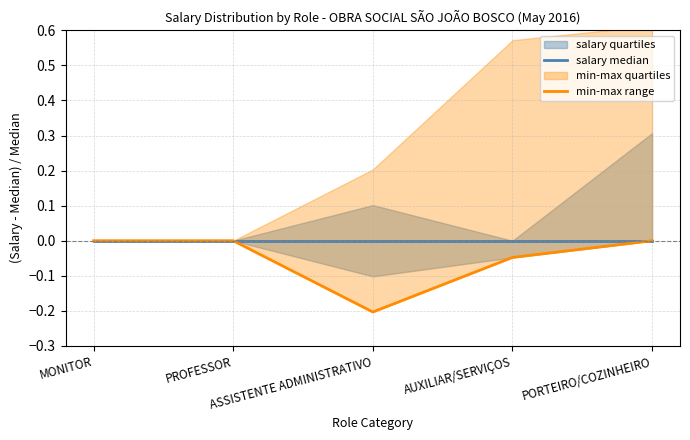

Is the value of min-max range at PORTEIRO/COZINHEIRO greater than the value of salary median at PROFESSOR?

No